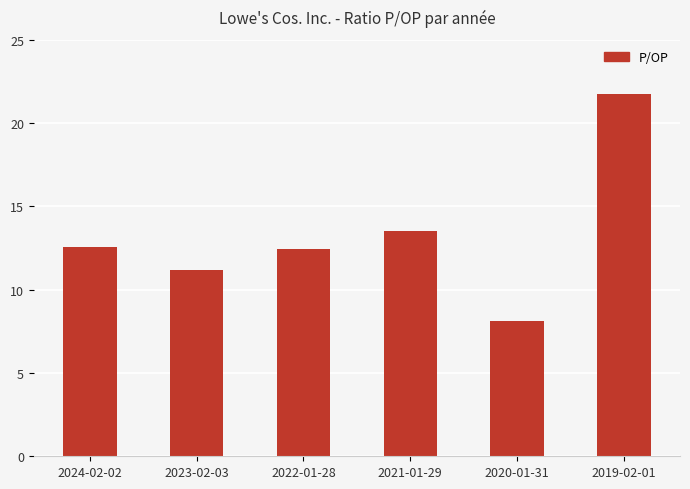

Where is the data nearest to the value 14?

2021-01-29